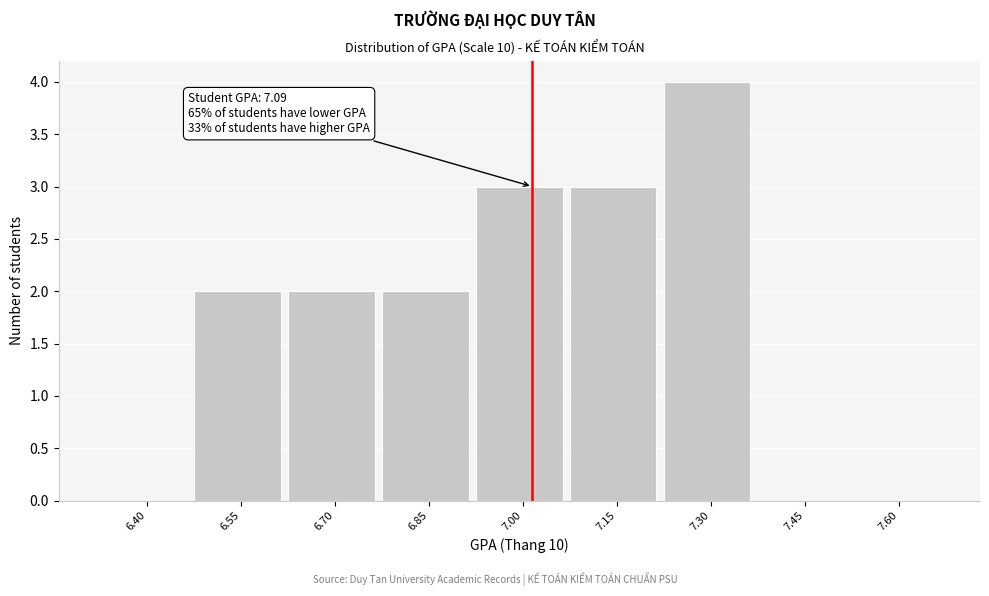

Reading left to right, transcribe all the data shown in this chart.

6.40=0	6.55=2	6.70=2	6.85=2	7.00=3	7.15=3	7.30=4	7.45=0	7.60=0